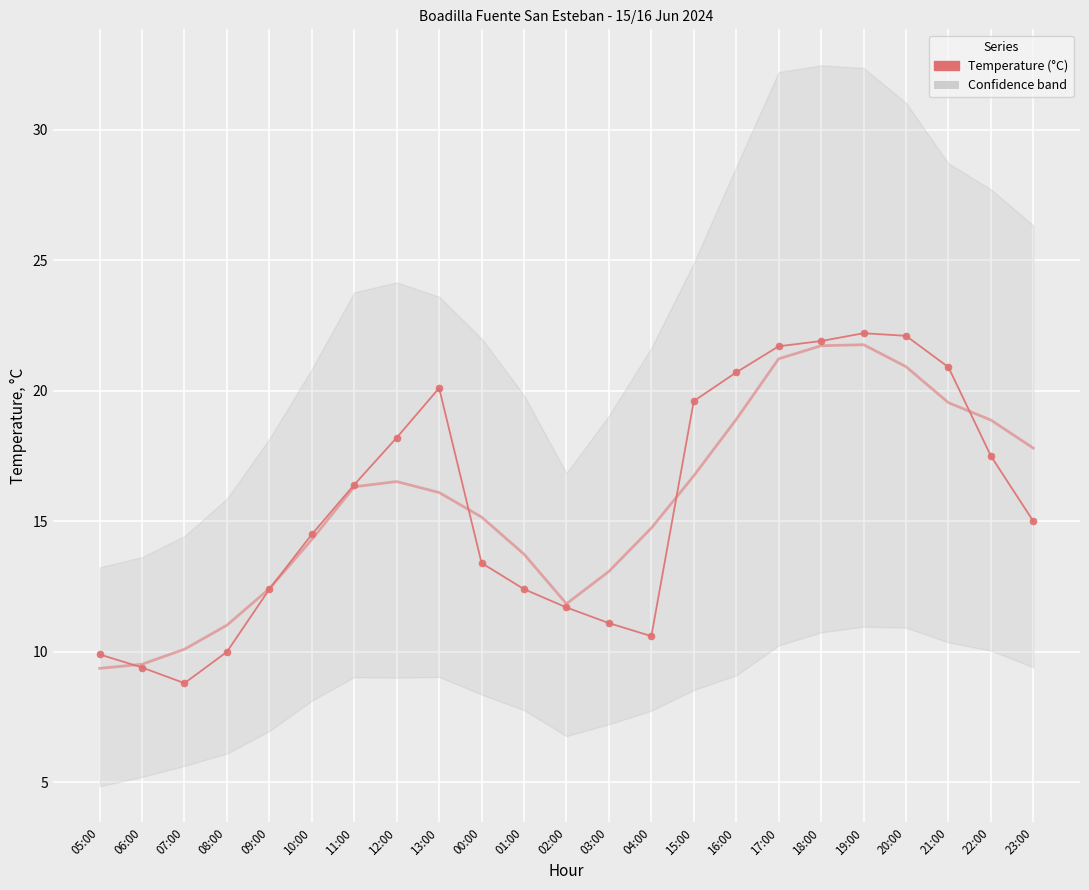

Rank the categories by value from highest to lowest.

19:00, 20:00, 18:00, 17:00, 21:00, 16:00, 13:00, 15:00, 12:00, 22:00, 11:00, 23:00, 10:00, 00:00, 09:00, 01:00, 02:00, 03:00, 04:00, 08:00, 05:00, 06:00, 07:00